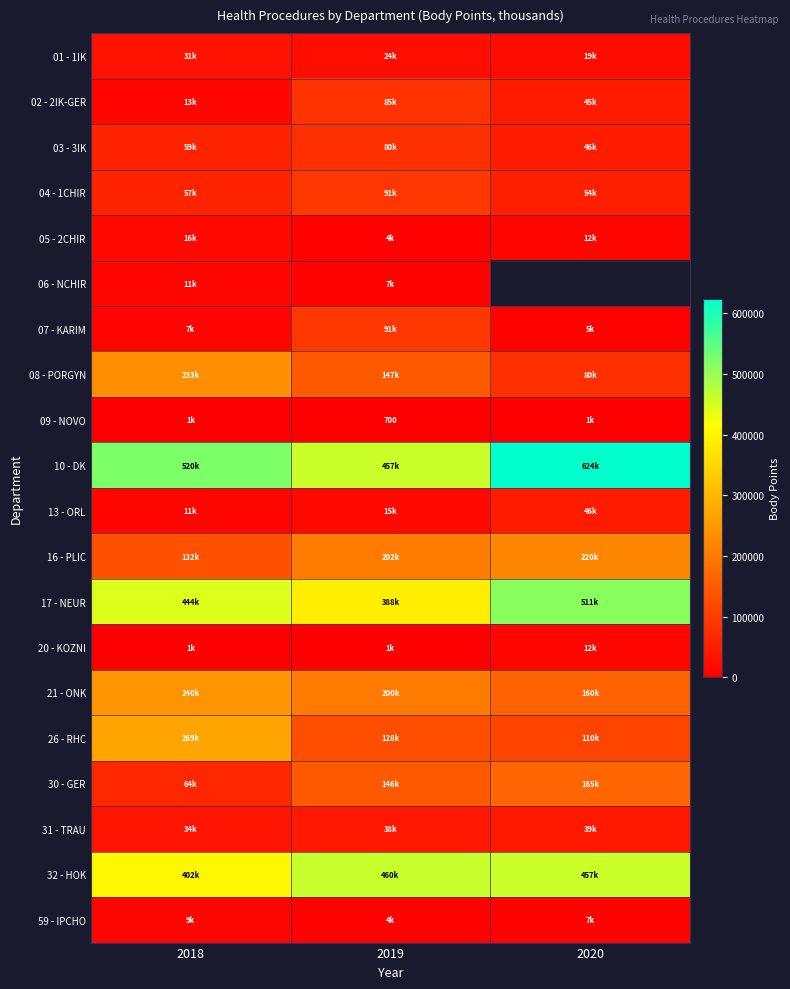

How many distinct data groups are displayed?

20